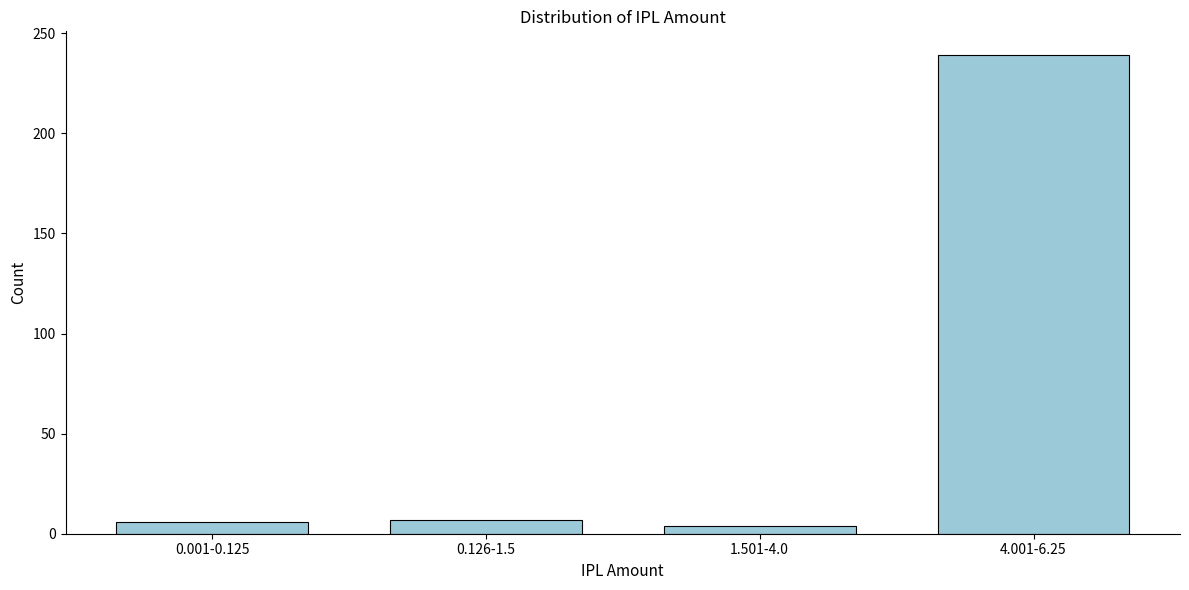

What is the sum of all values?

256